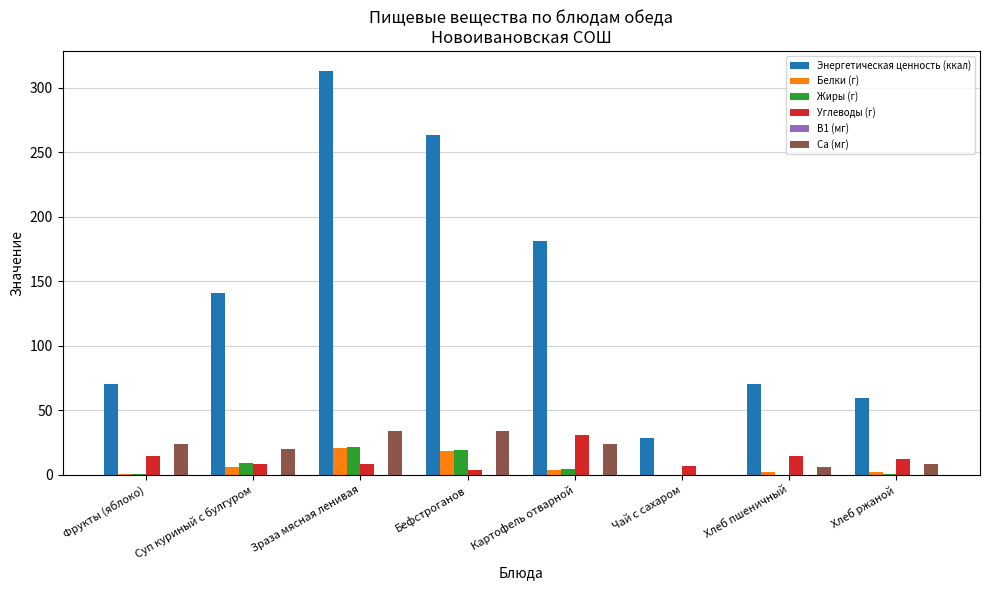

What is the maximum value for Энергетическая ценность (ккал)?

312.9